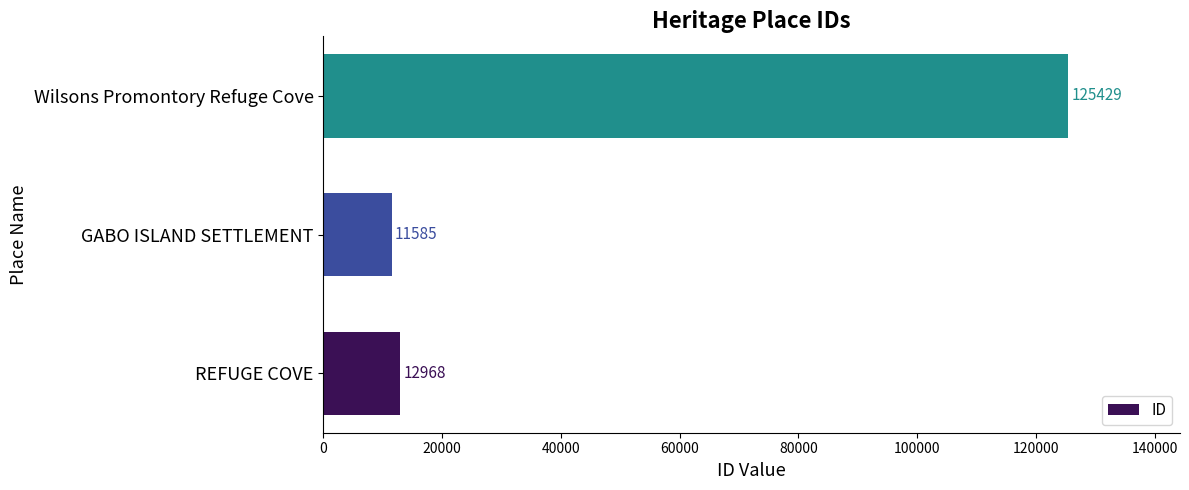

How many categories are shown in the chart?

3